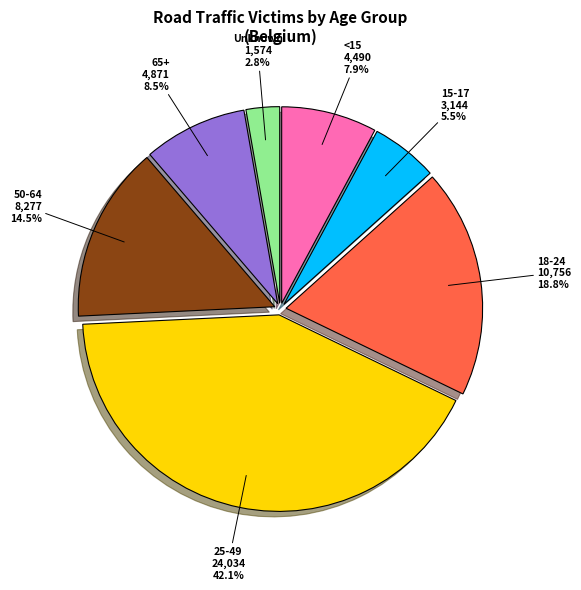

Between <15 and 50-64, which is larger?

50-64